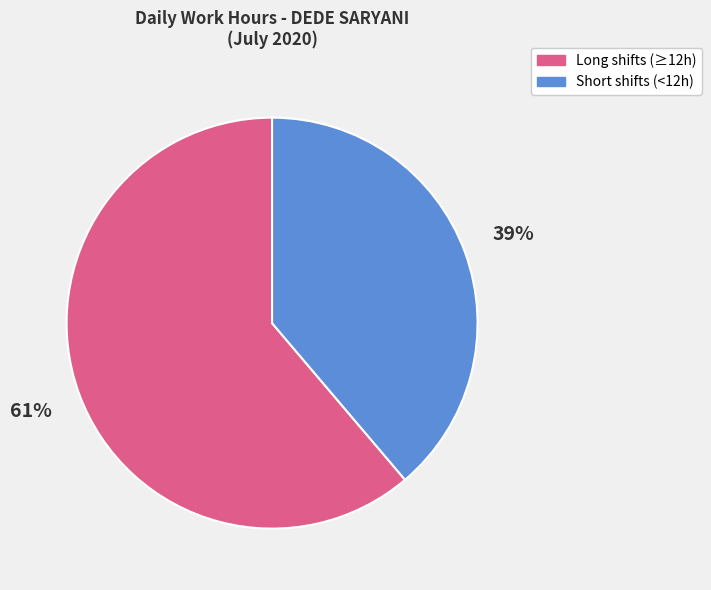

To the nearest percent, what is the difference between the largest and smallest slice percentages?

22%